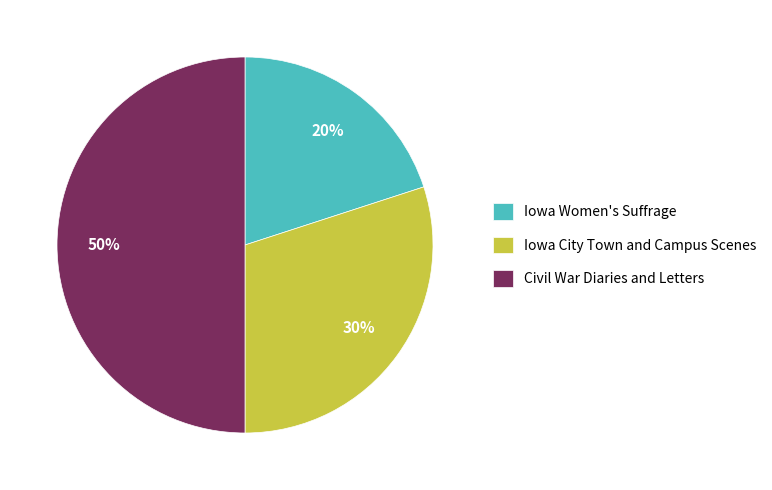

What is the smallest slice in the pie chart?

Iowa Women's Suffrage